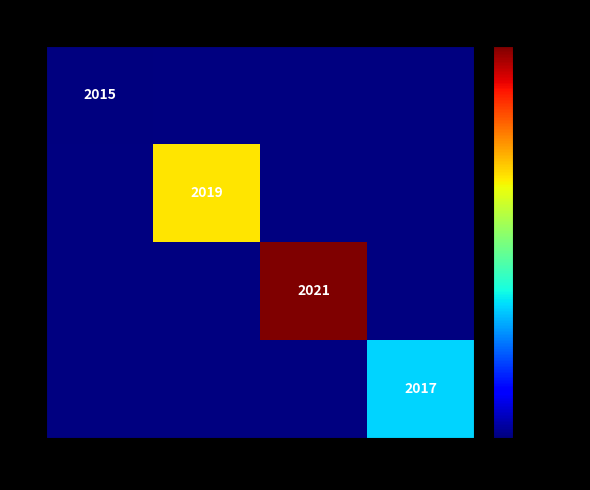

True or false: 2 has a value of 735 at 5995.

False